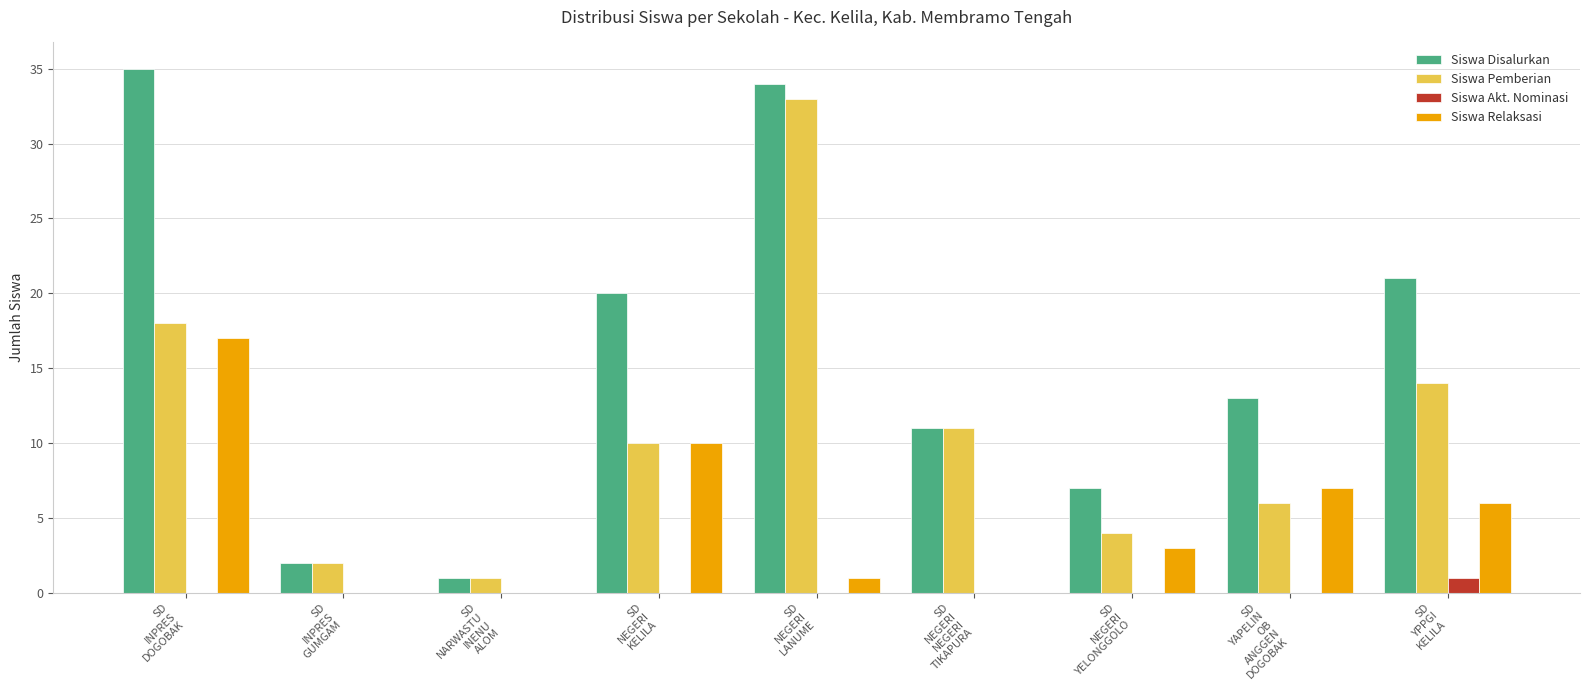

At which category is the sum across all series the highest?

SD
INPRES
DOGOBAK